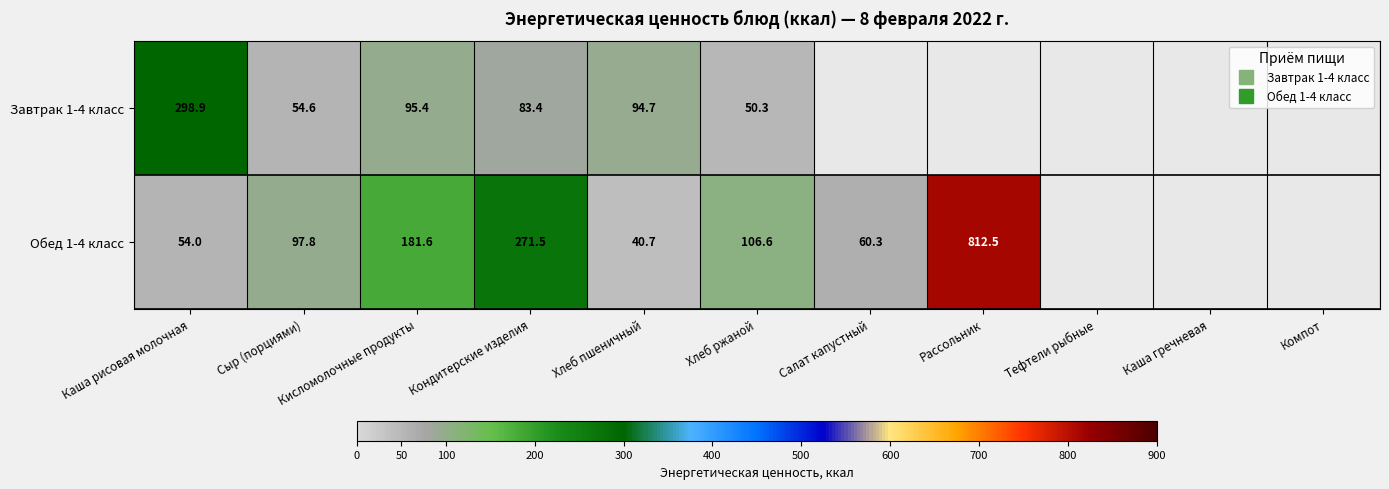

At which label does Завтрак 1-4 класс first exceed 298?

Каша рисовая молочная